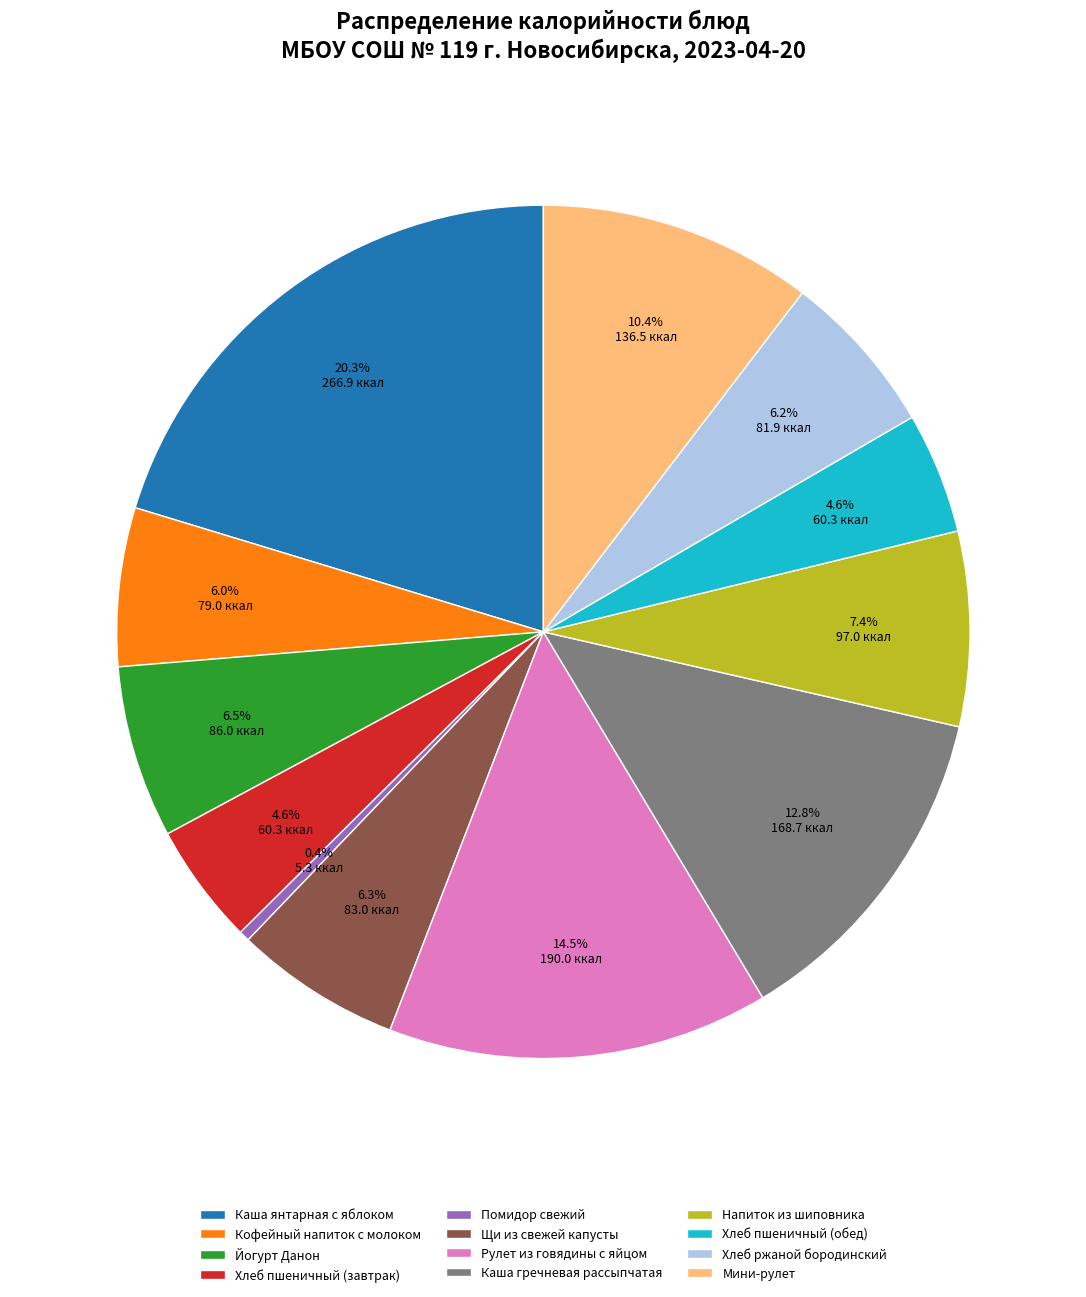

How many segments does this pie chart have?

12